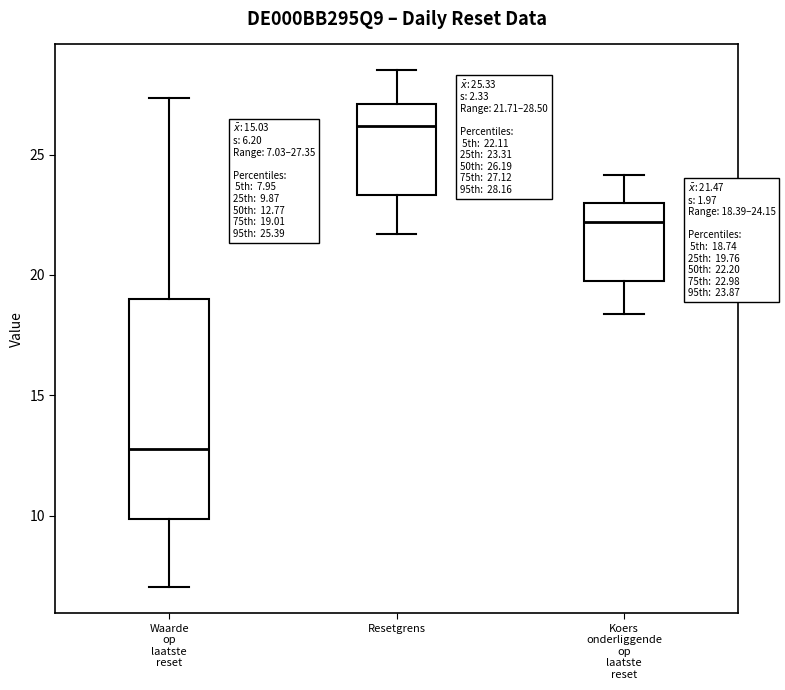

Which box has the highest median line?

Resetgrens